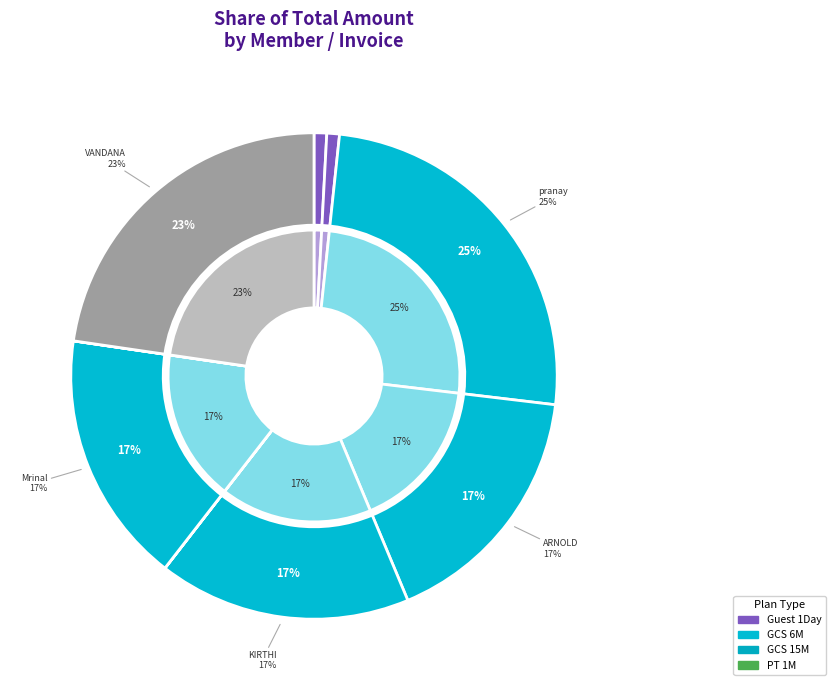

What percentage is the VANDANA CHOROTIYA slice, to the nearest percent?

23%